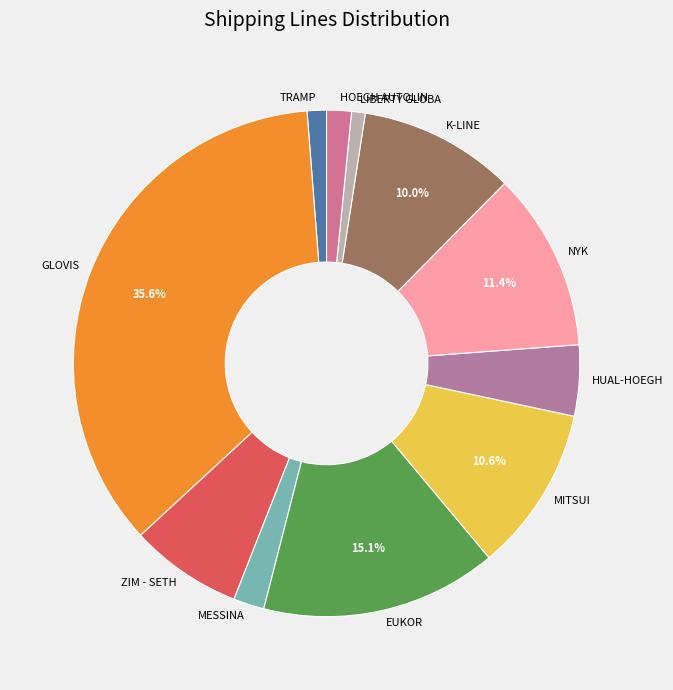

How many slices are in this pie chart?

11